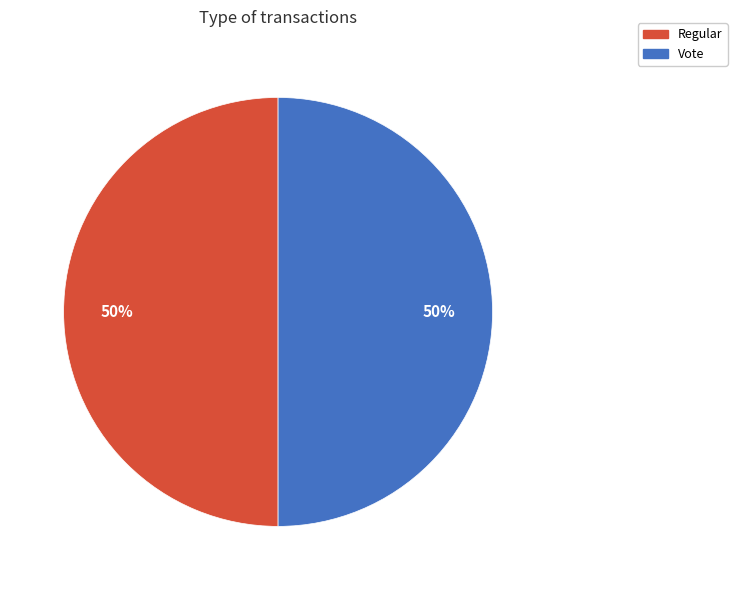

What is the ratio of the value at Vote to the value at Regular?

1.0